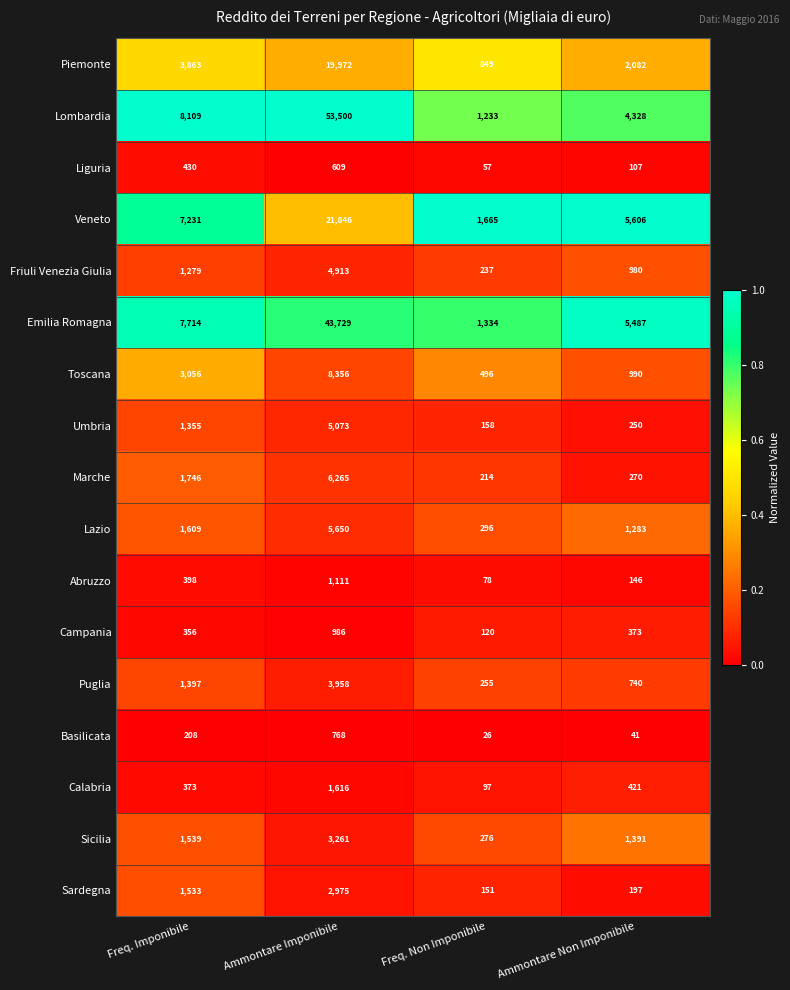

Between Freq. Non Imponibile and Ammontare Non Imponibile, which series saw the biggest shift?

Emilia Romagna